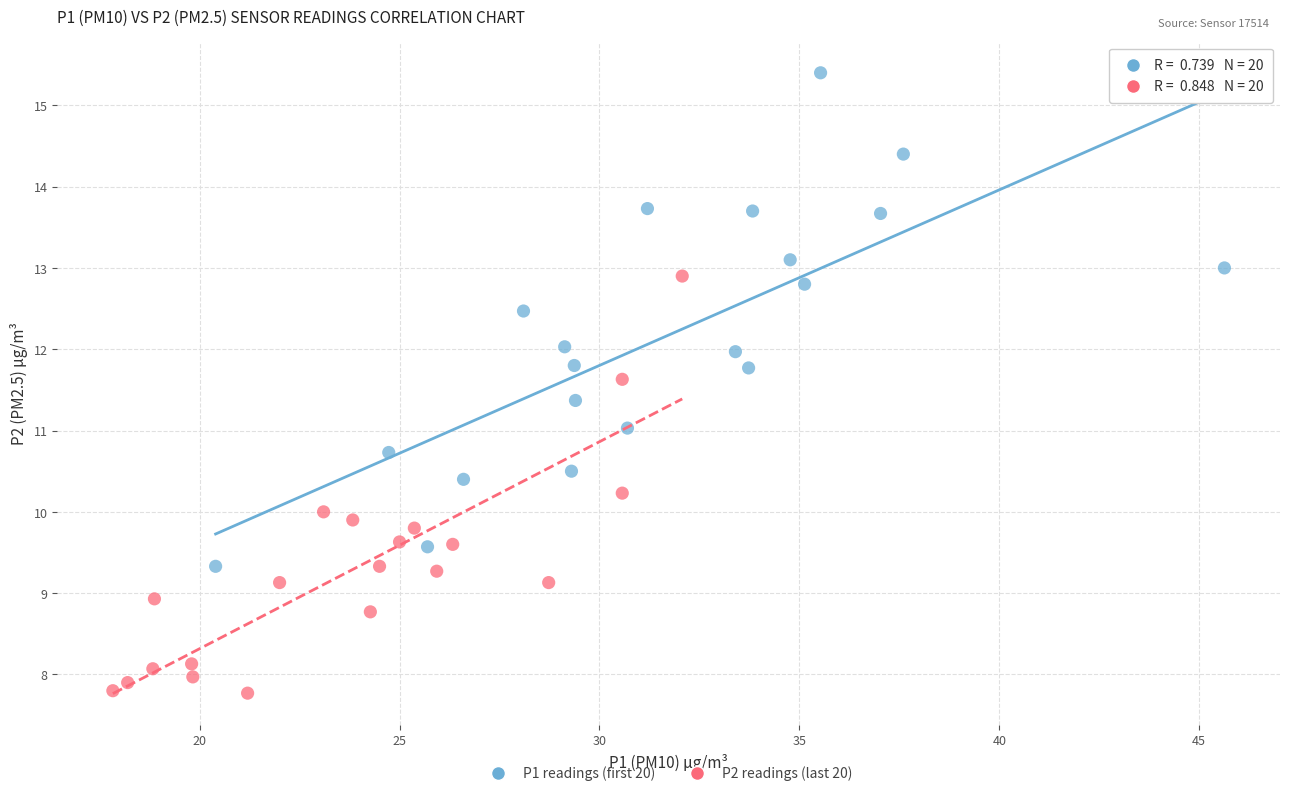

Which series contains the highest Y value?

P1 readings (first 20)